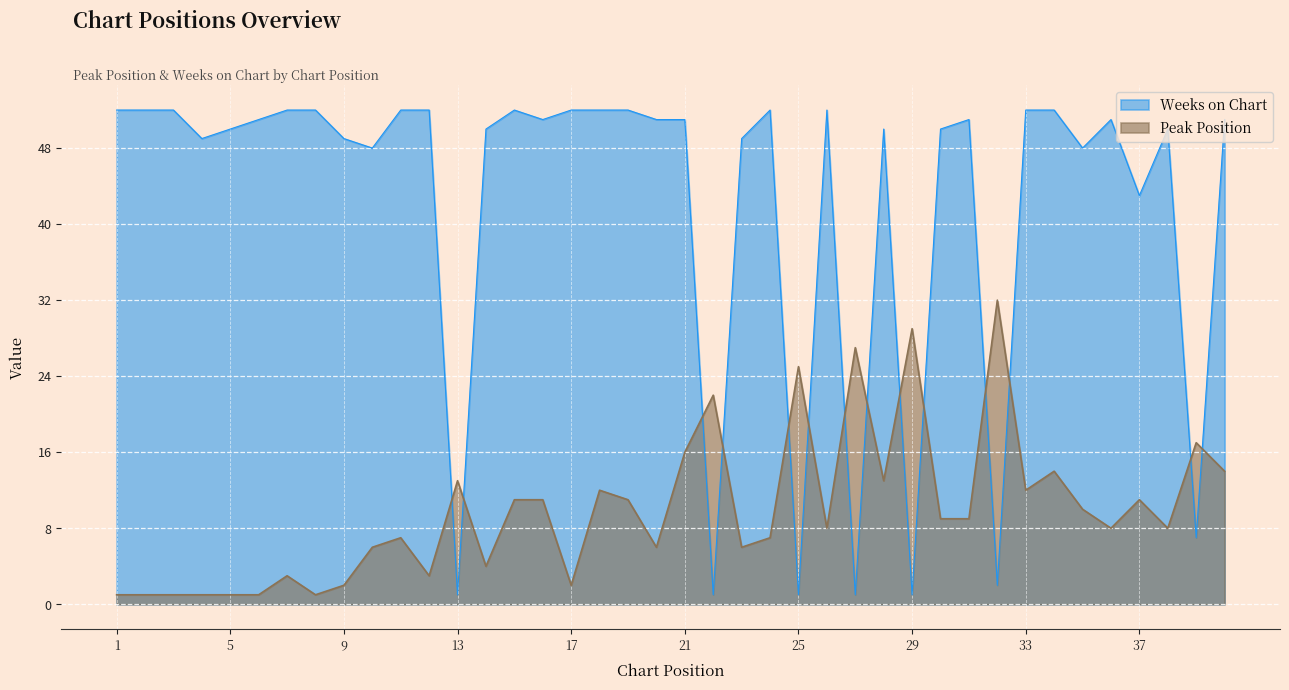

The Peak Position series shows 1 at 2. True or false?

False